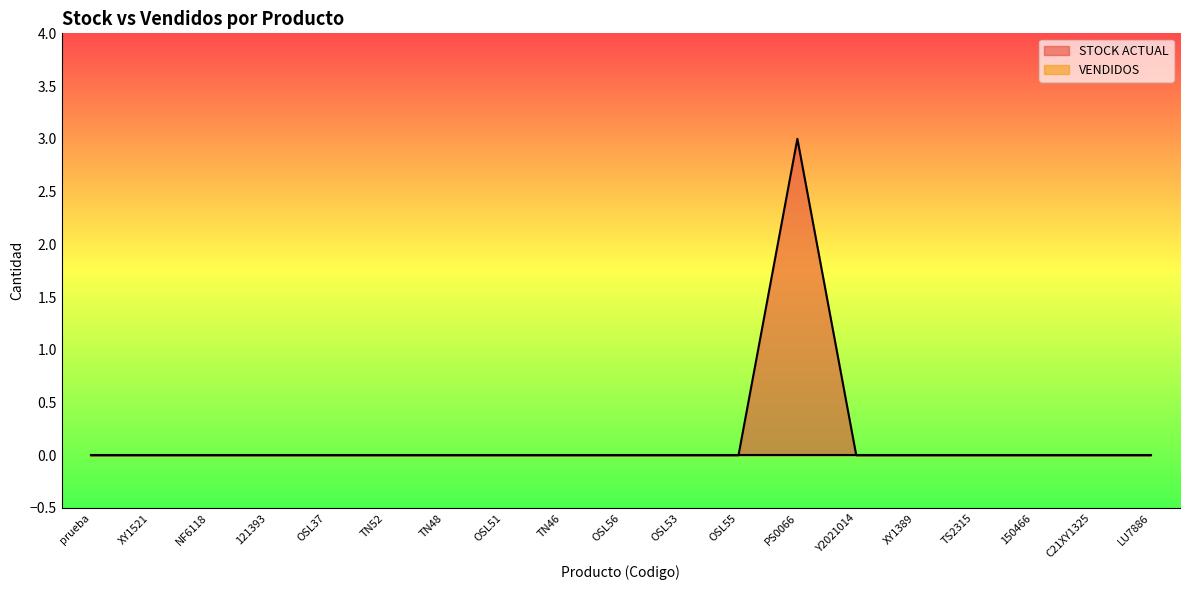

Reading left to right, extract all data points from this chart.

0	0	0	0	0	0	0	0	0	0	0	0	3	0	0	0	0	0	0